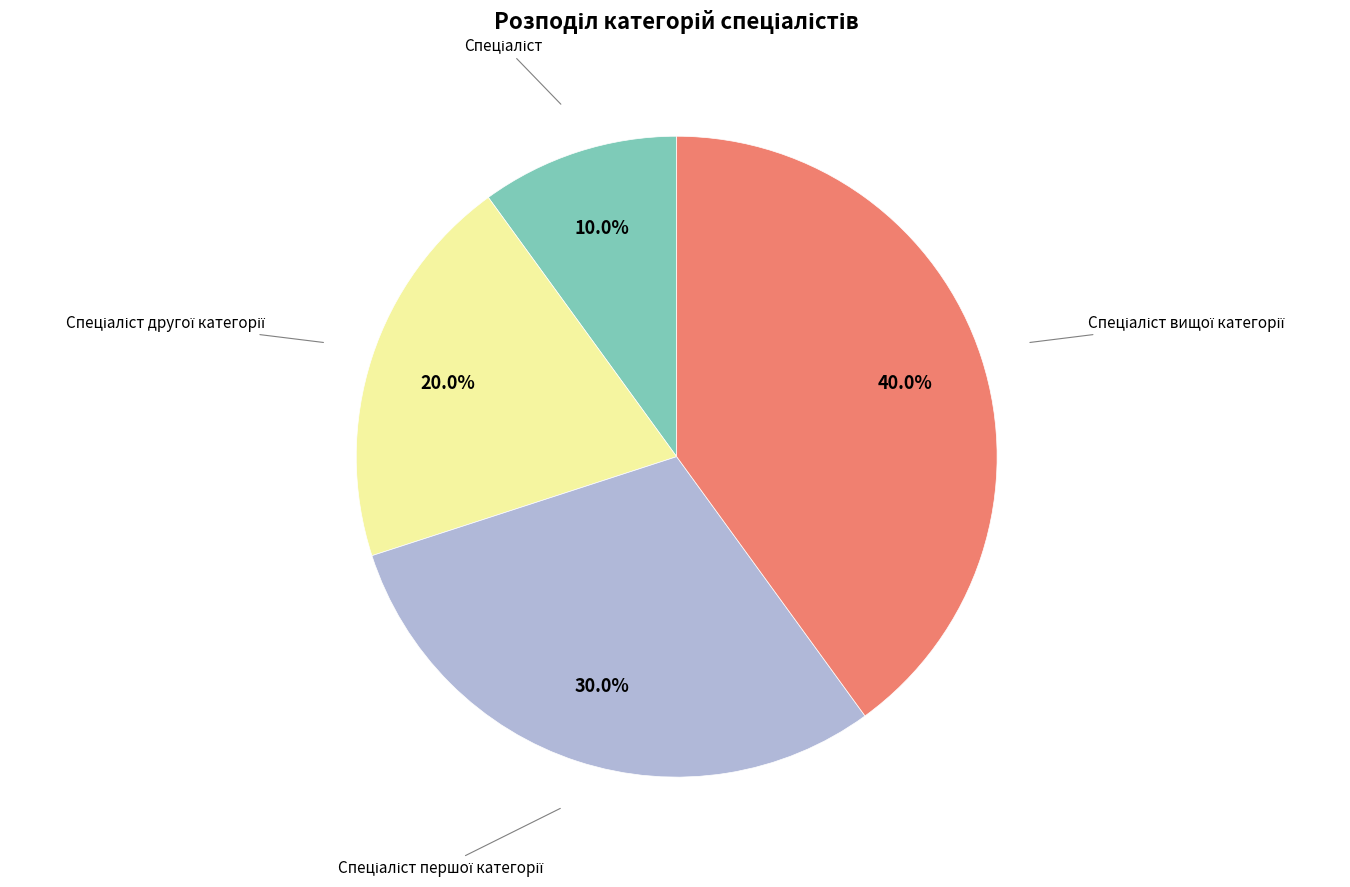

Does any single category account for the majority?

No